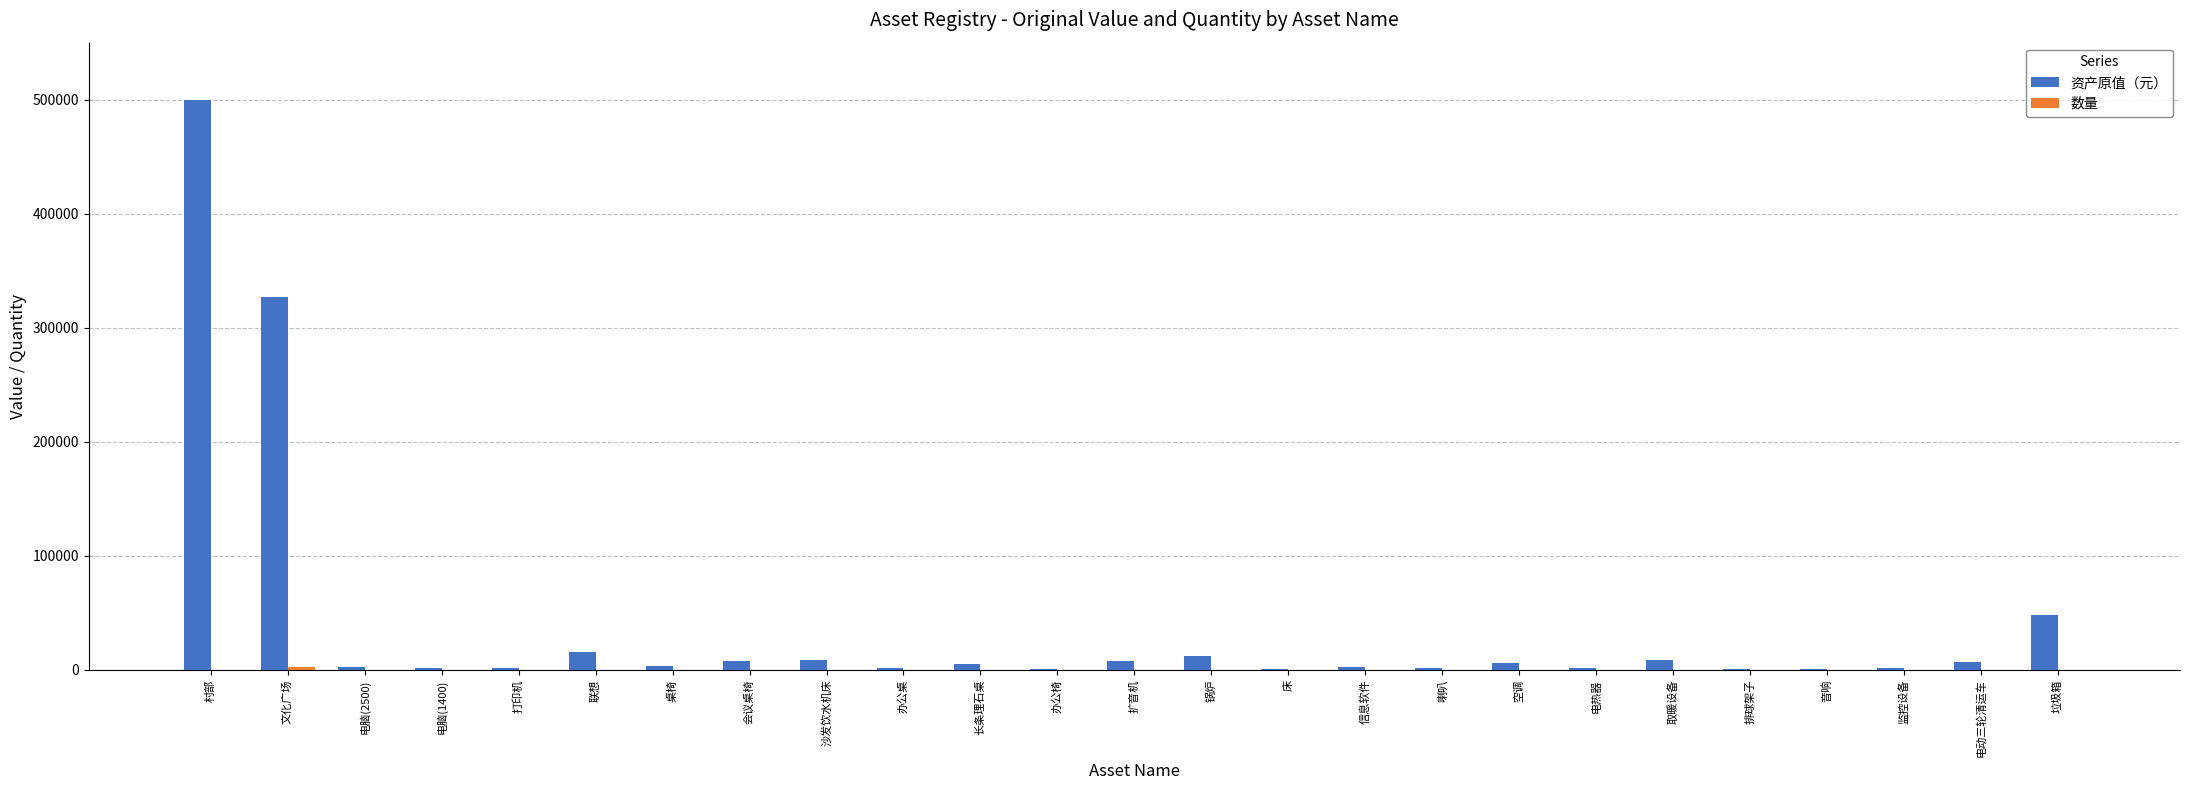

At which category is the sum across all series the highest?

村部